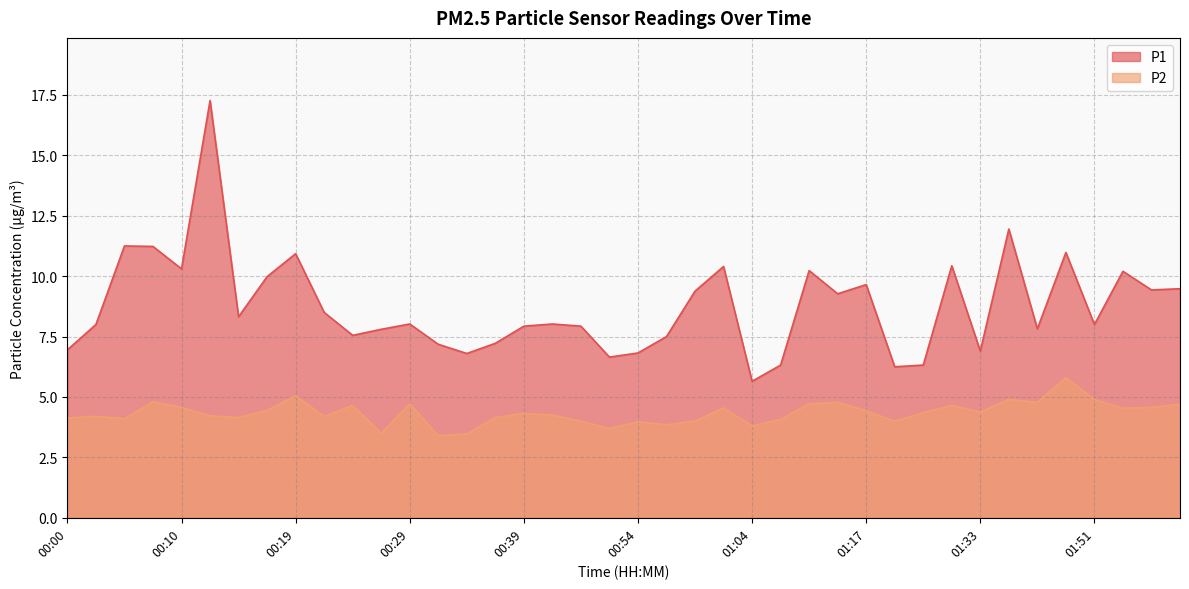

What is the difference between the maximum and minimum values in the P2 series?

2.4